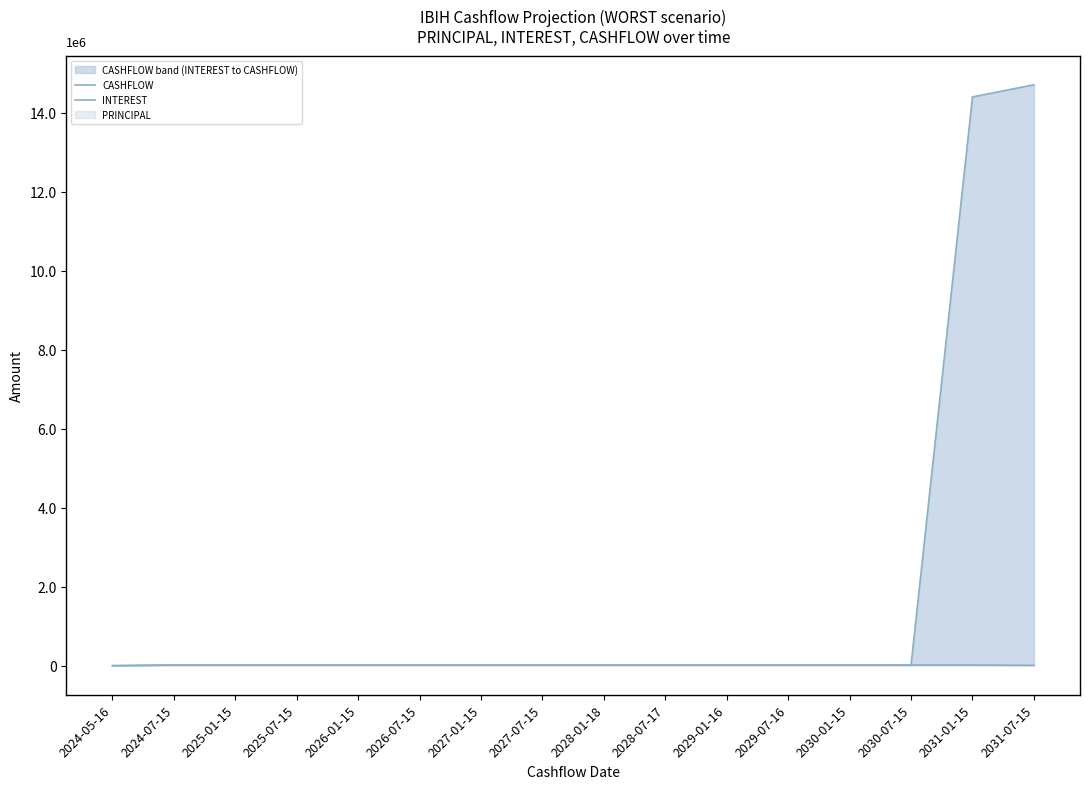

At which category does the chart reach its minimum across all series?

2024-05-16